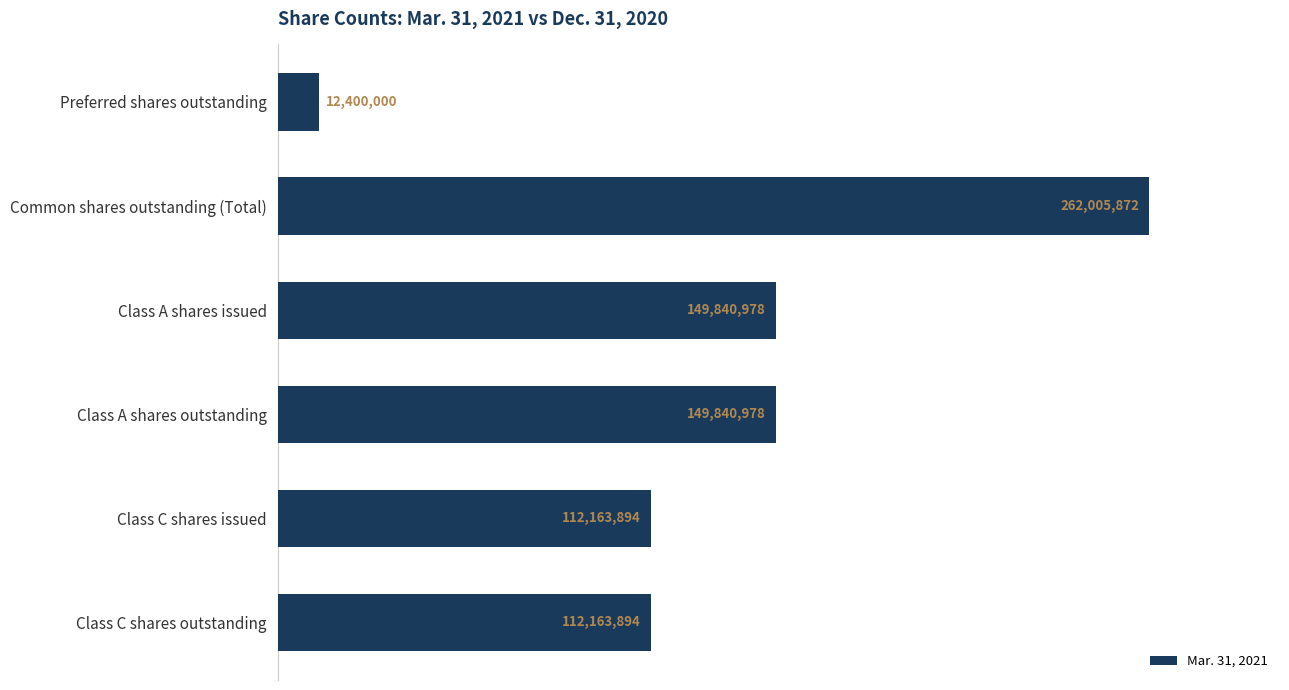

Approximately how many times larger is the value at Class A shares issued compared to Class C shares issued?

1.3